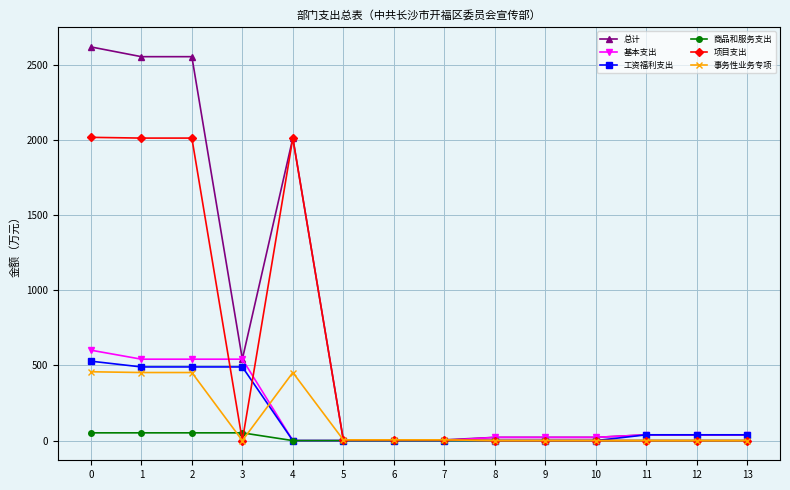

Which series has the widest spread of values?

总计